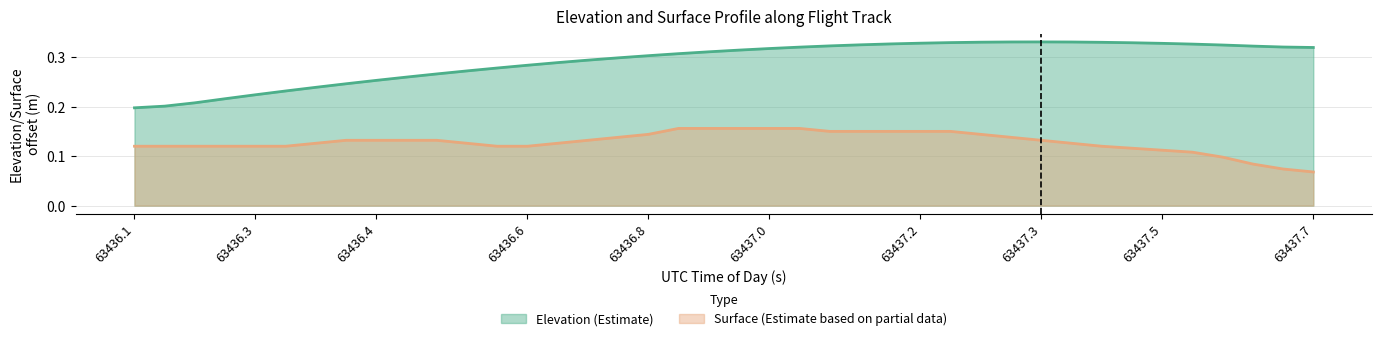

Reading left to right, extract all data points from this chart.

0.2	0.2	0.2	0.2	0.2	0.2	0.2	0.2	0.3	0.3	0.3	0.3	0.3	0.3	0.3	0.3	0.3	0.3	0.3	0.3	0.3	0.3	0.3	0.3	0.3	0.3	0.3	0.3	0.3	0.3	0.3	0.3	0.3	0.3	0.3	0.3	0.3	0.3	0.3	0.3